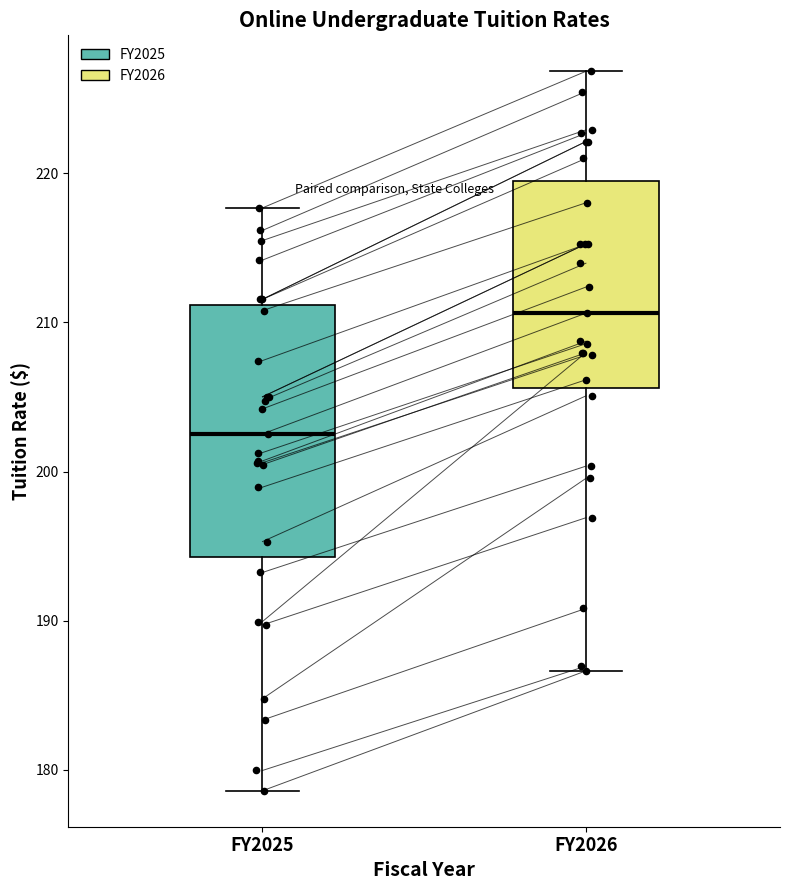

Which box's median line is the highest?

FY2026